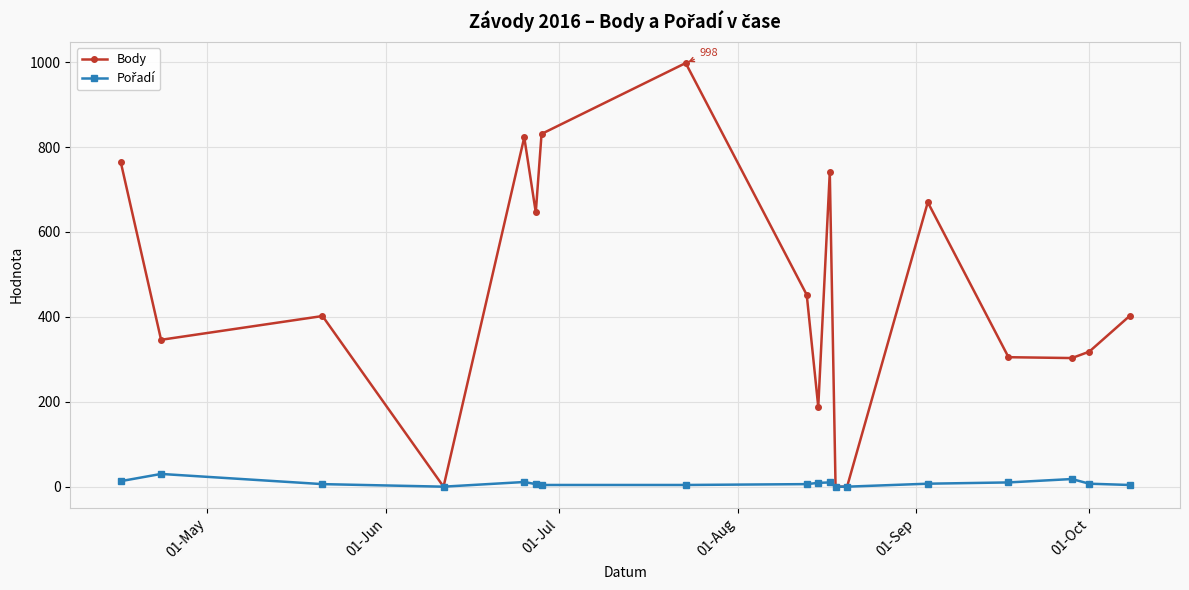

Which series has the largest total across all categories?

Body